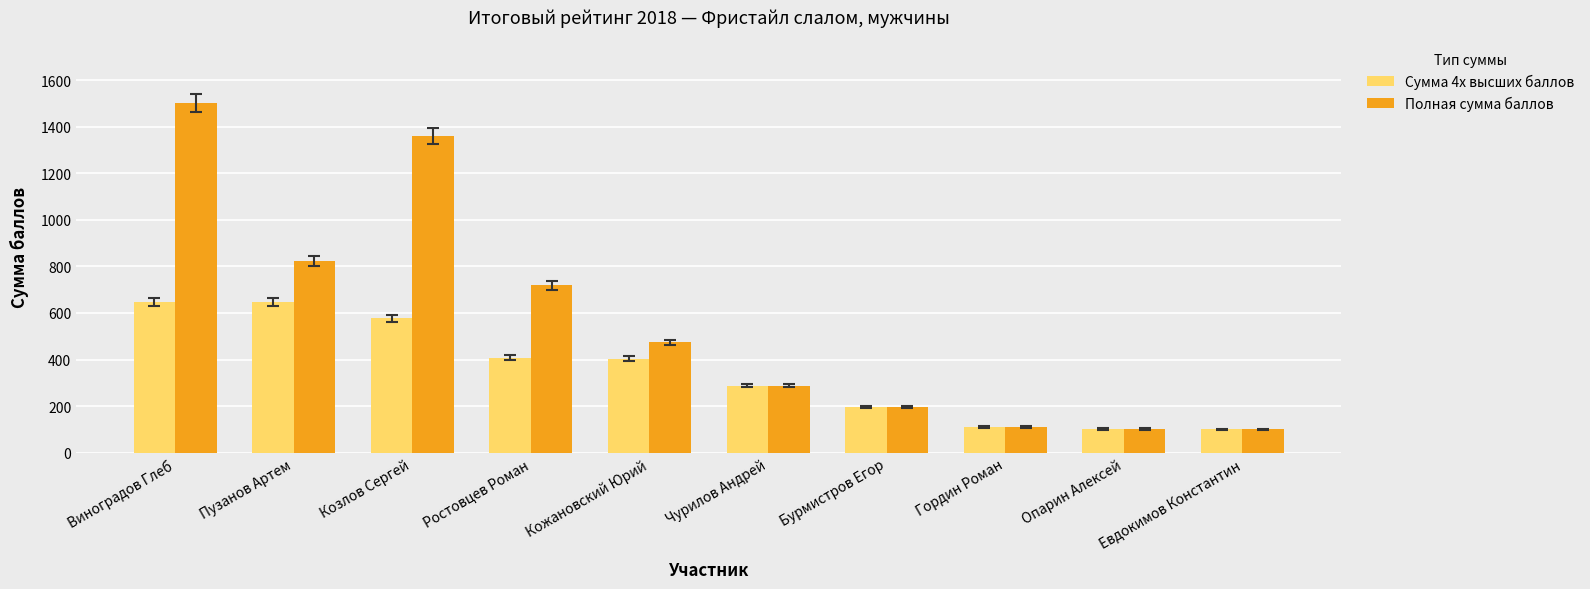

What is the difference between the maximum and minimum values in the Полная сумма баллов series?

1400.0